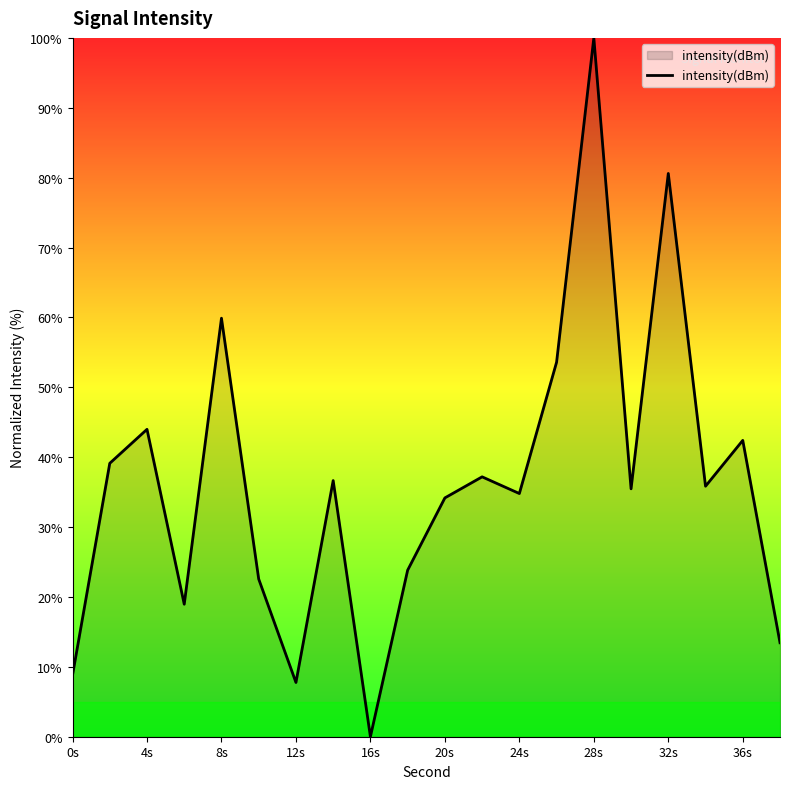

True or false: there are more than 0 points higher than both neighbors.

True